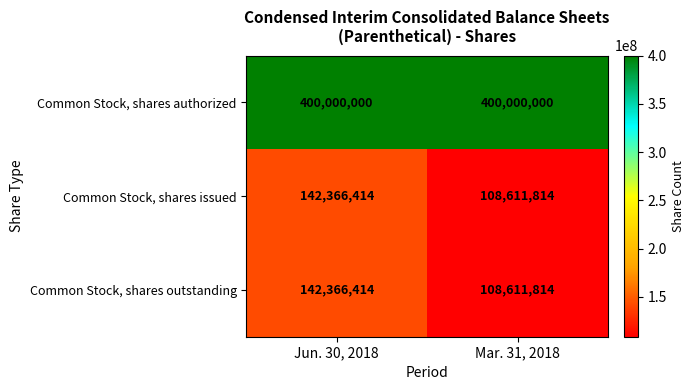

What value does the Common Stock, shares issued series have at Jun. 30, 2018, to the nearest 10?

142366410